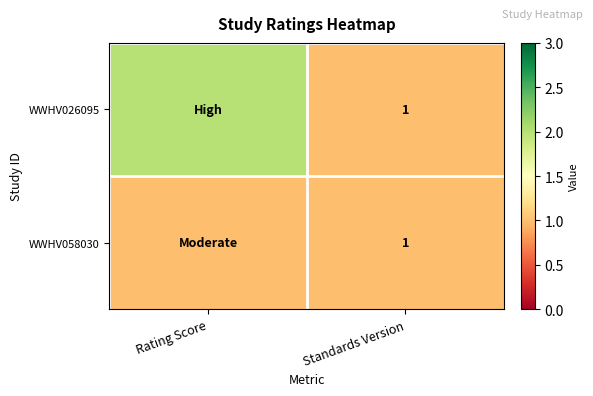

The value of WWHV026095 at Standards Version is 0. True or false?

False